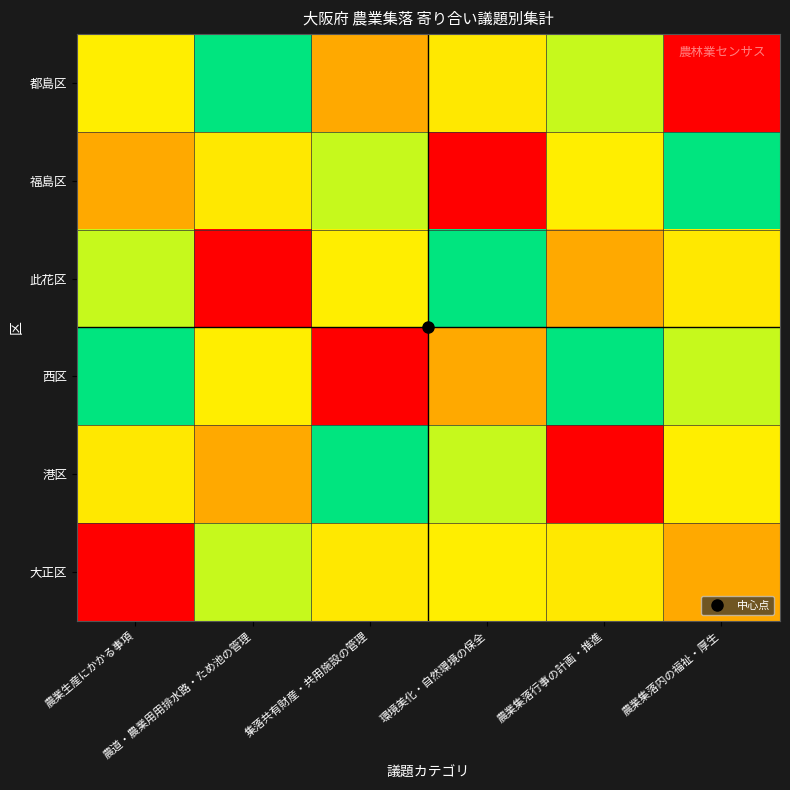

How many data points does each series have?

6